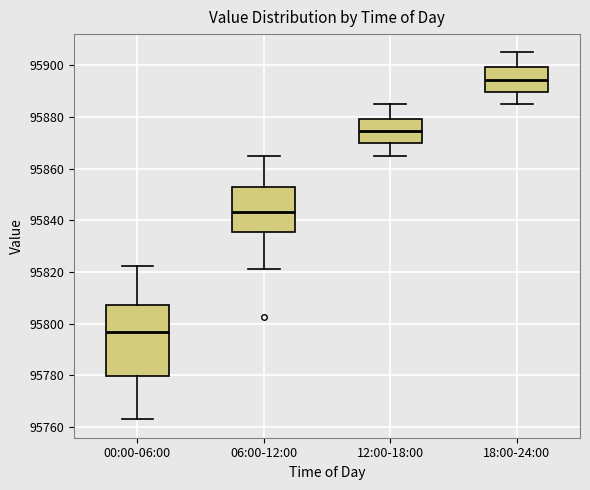

Reading left to right, read every box against the y-axis: the position of its median line, the range the box covers, and the ends of its whiskers. The values are not printed on the chart, so give them approximately, as read against the axis.

00:00-06:00: median 95796, box 95780 to 95808, whiskers 95762 to 95822
06:00-12:00: median 95844, box 95836 to 95852, whiskers 95822 to 95866
12:00-18:00: median 95874, box 95870 to 95880, whiskers 95866 to 95886
18:00-24:00: median 95894, box 95890 to 95900, whiskers 95886 to 95906